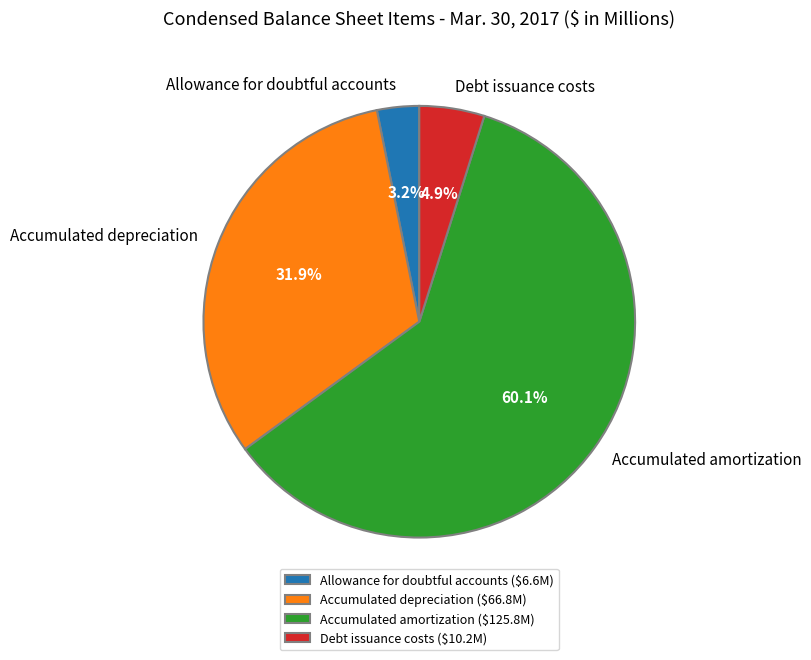

Rank the categories by value from highest to lowest.

Accumulated amortization, Accumulated depreciation, Debt issuance costs, Allowance for doubtful accounts